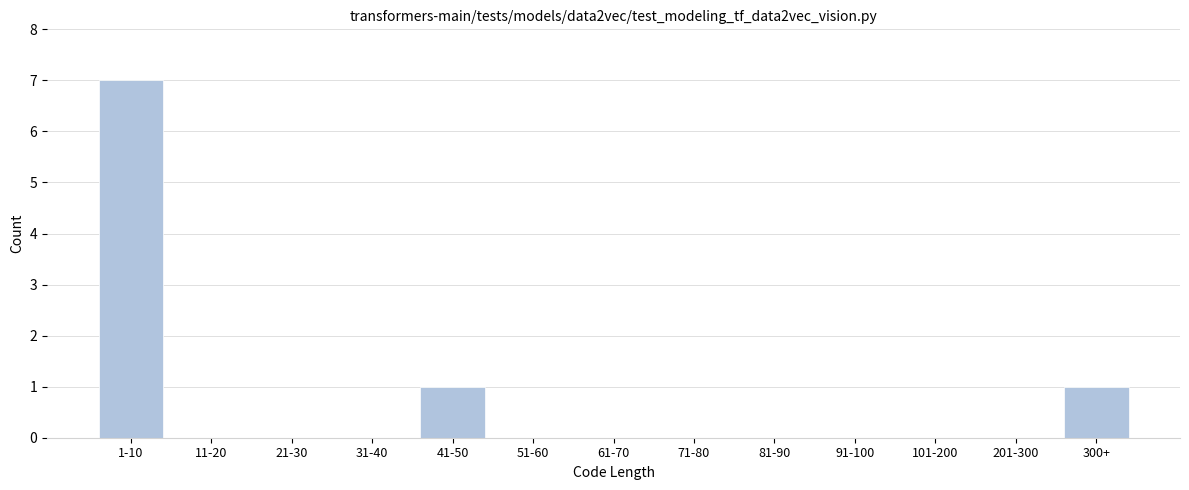

Reading left to right, what are all the values shown in this chart?

1-10=7	11-20=0	21-30=0	31-40=0	41-50=1	51-60=0	61-70=0	71-80=0	81-90=0	91-100=0	101-200=0	201-300=0	300+=1